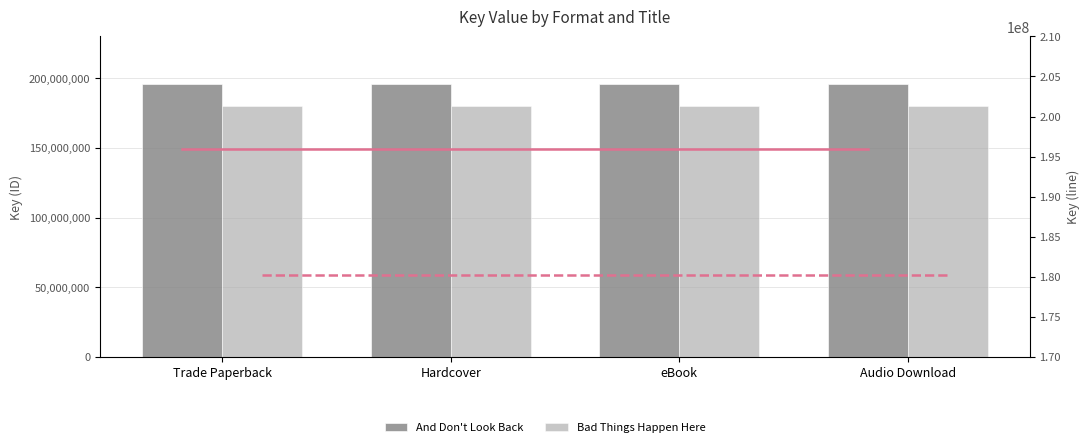

Which series has the largest total across all categories?

And Don't Look Back